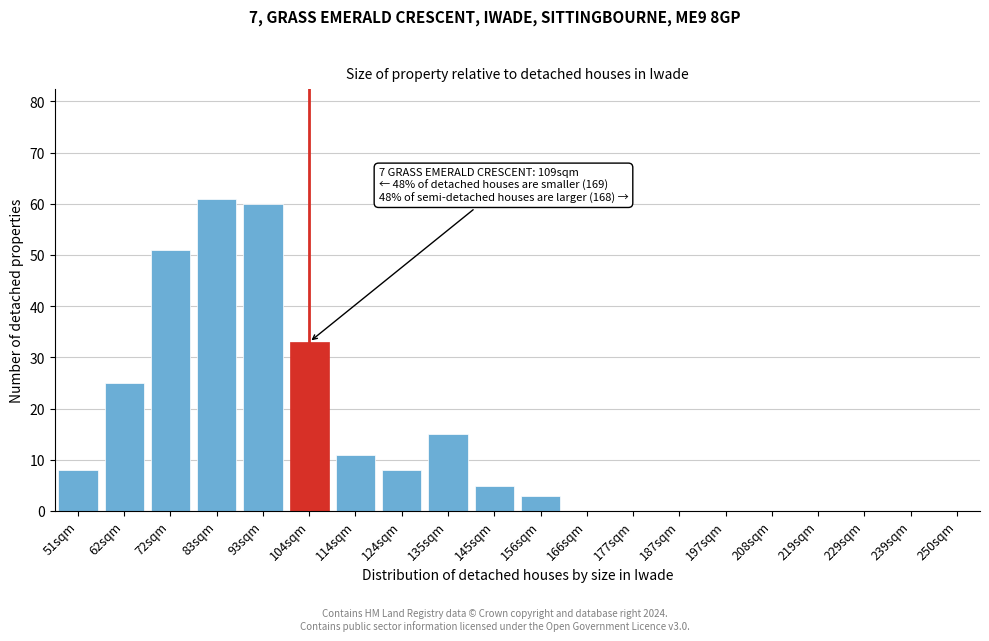

Reading left to right, transcribe all the data shown in this chart.

51sqm=8	62sqm=25	72sqm=51	83sqm=61	93sqm=60	104sqm=33	114sqm=11	124sqm=8	135sqm=15	145sqm=5	156sqm=3	166sqm=0	177sqm=0	187sqm=0	197sqm=0	208sqm=0	219sqm=0	229sqm=0	239sqm=0	250sqm=0